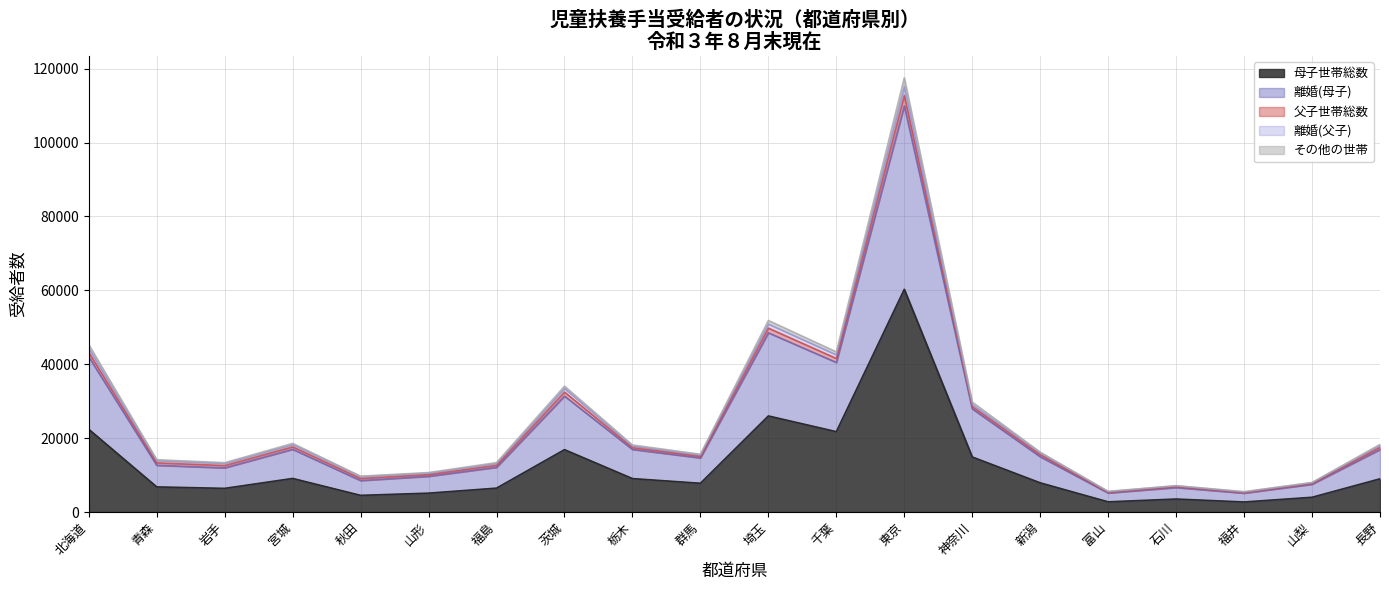

True or false: 母子世帯総数 and その他の世帯 cross at least once.

False